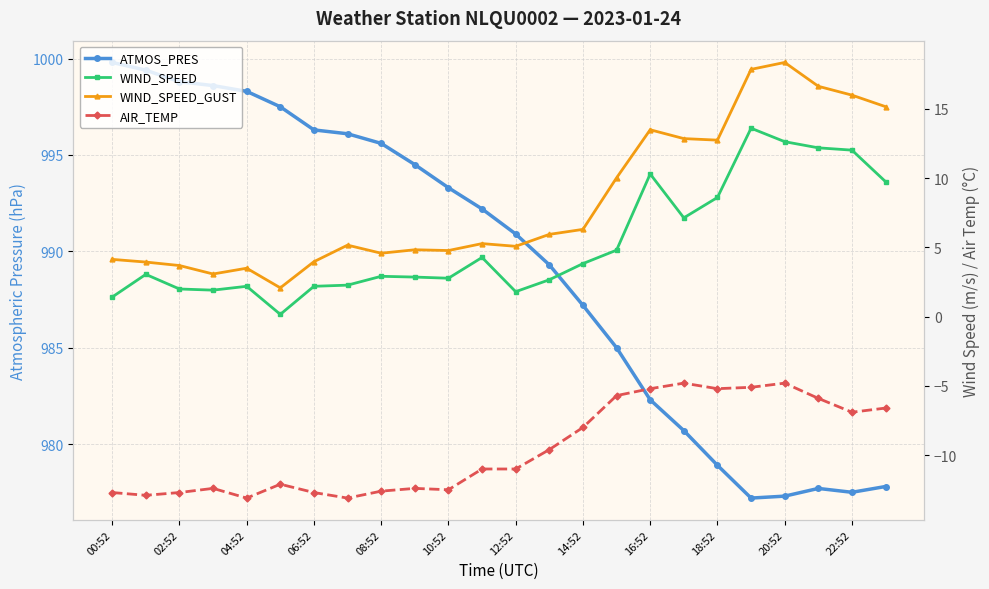

Reading right to left, transcribe all the data shown in this chart.

ATMOS_PRES: 977.8	977.5	977.7	977.3	977.2	978.9	980.7	982.3	985.0	987.2	989.3	990.9	992.2	993.3	994.5	995.6	996.1	996.3	997.5	998.3	998.6	998.8	999.4	999.8
WIND_SPEED: 9.8	12.0	12.2	12.6	13.6	8.6	7.1	10.3	4.8	3.8	2.7	1.8	4.3	2.8	2.9	2.9	2.3	2.2	0.2	2.2	1.9	2.0	3.1	1.4
WIND_SPEED_GUST: 15.2	16.0	16.6	18.4	17.9	12.8	12.9	13.5	10.0	6.3	5.9	5.1	5.3	4.8	4.8	4.6	5.2	4.0	2.1	3.5	3.1	3.7	3.9	4.1
AIR_TEMP: -6.6	-6.9	-5.9	-4.8	-5.1	-5.2	-4.8	-5.2	-5.7	-8.0	-9.6	-11.0	-11.0	-12.5	-12.4	-12.6	-13.1	-12.7	-12.1	-13.1	-12.4	-12.7	-12.9	-12.7